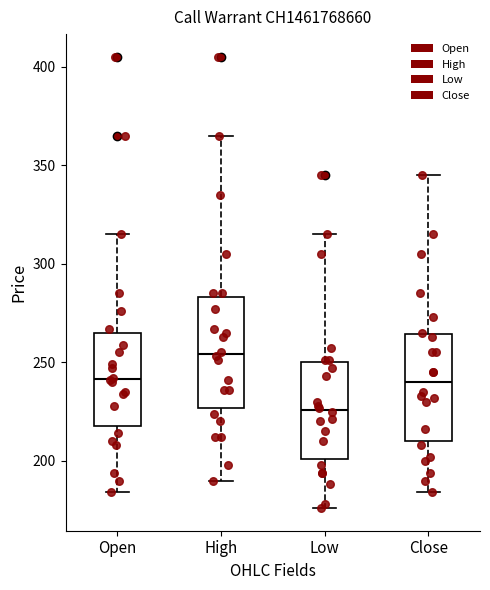

Which box has the highest median line?

High